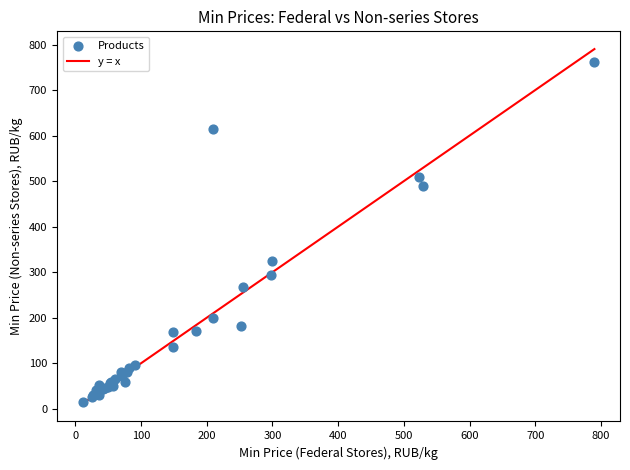

What Y value in the scatter plot is closest to 387?

325.0